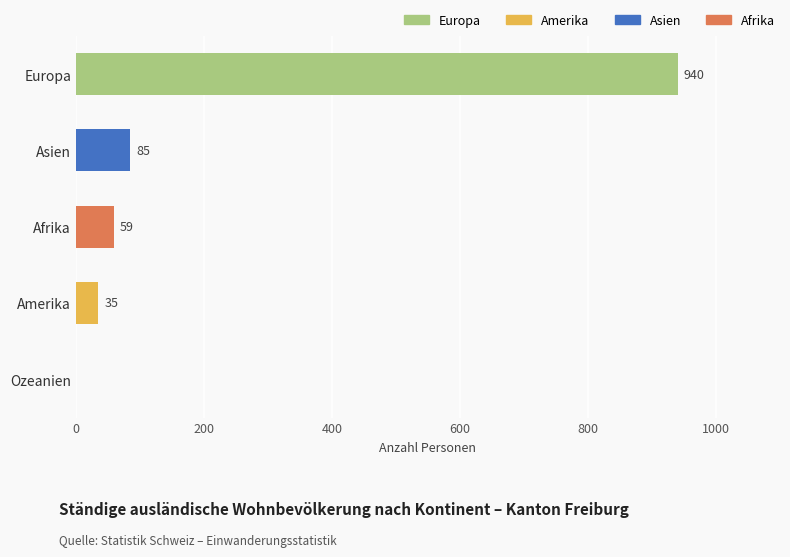

Where is the data nearest to the value 470?

Asien